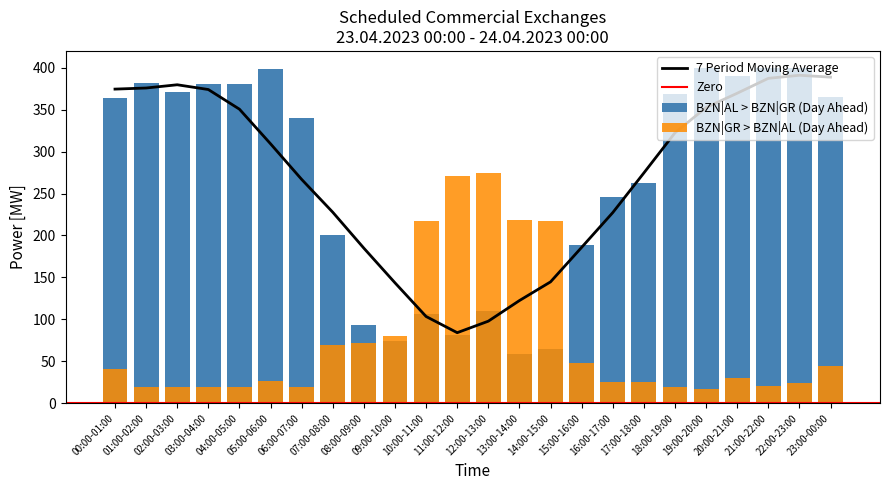

At how many categories does at least one series exceed 69?

24